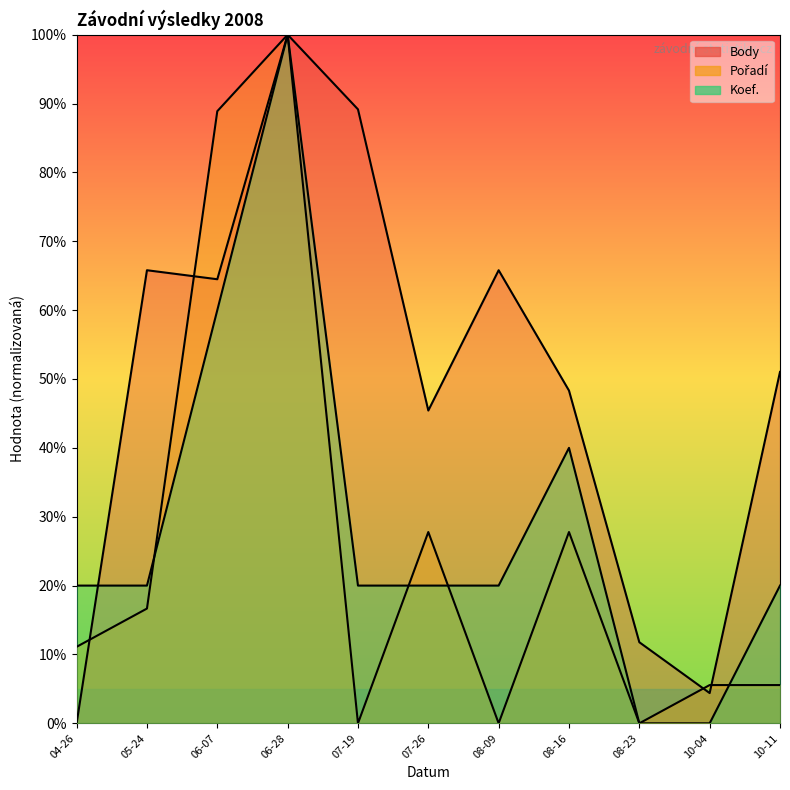

Which category has the lowest value in the Pořadí series?

07-19